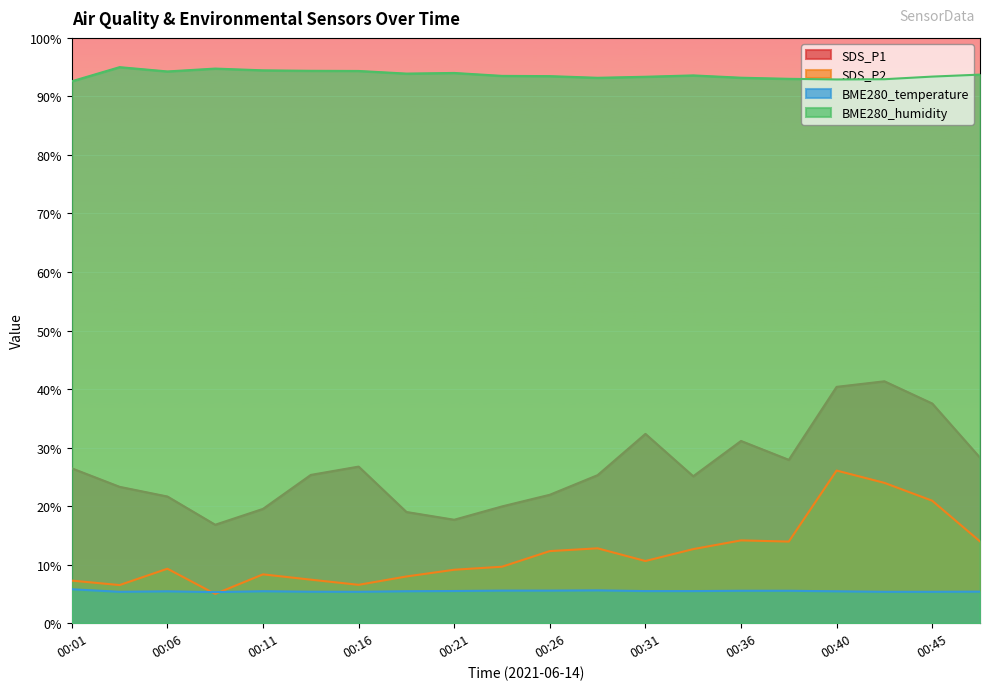

Which series has the largest total across all categories?

BME280_humidity